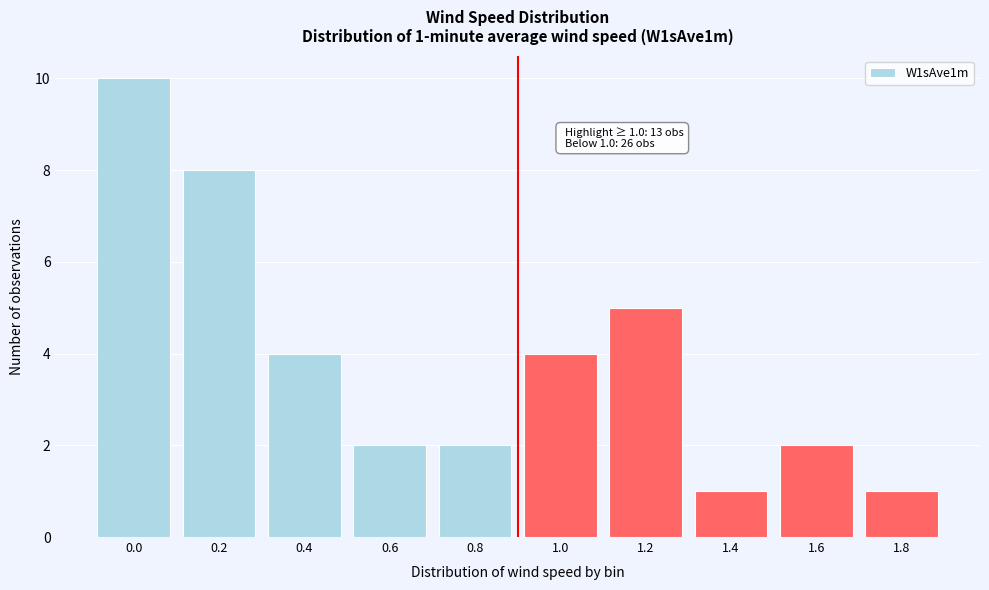

Reading left to right, what are all the values shown in this chart?

0.0=10	0.2=8	0.4=4	0.6=2	0.8=2	1.0=4	1.2=5	1.4=1	1.6=2	1.8=1